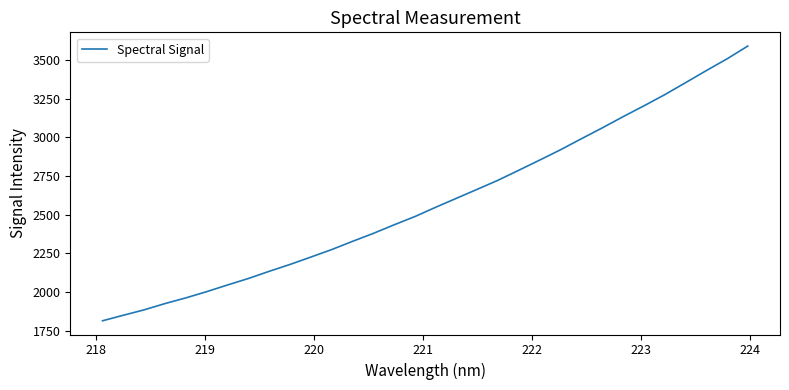

What is the minimum value shown in the chart?

1814.2